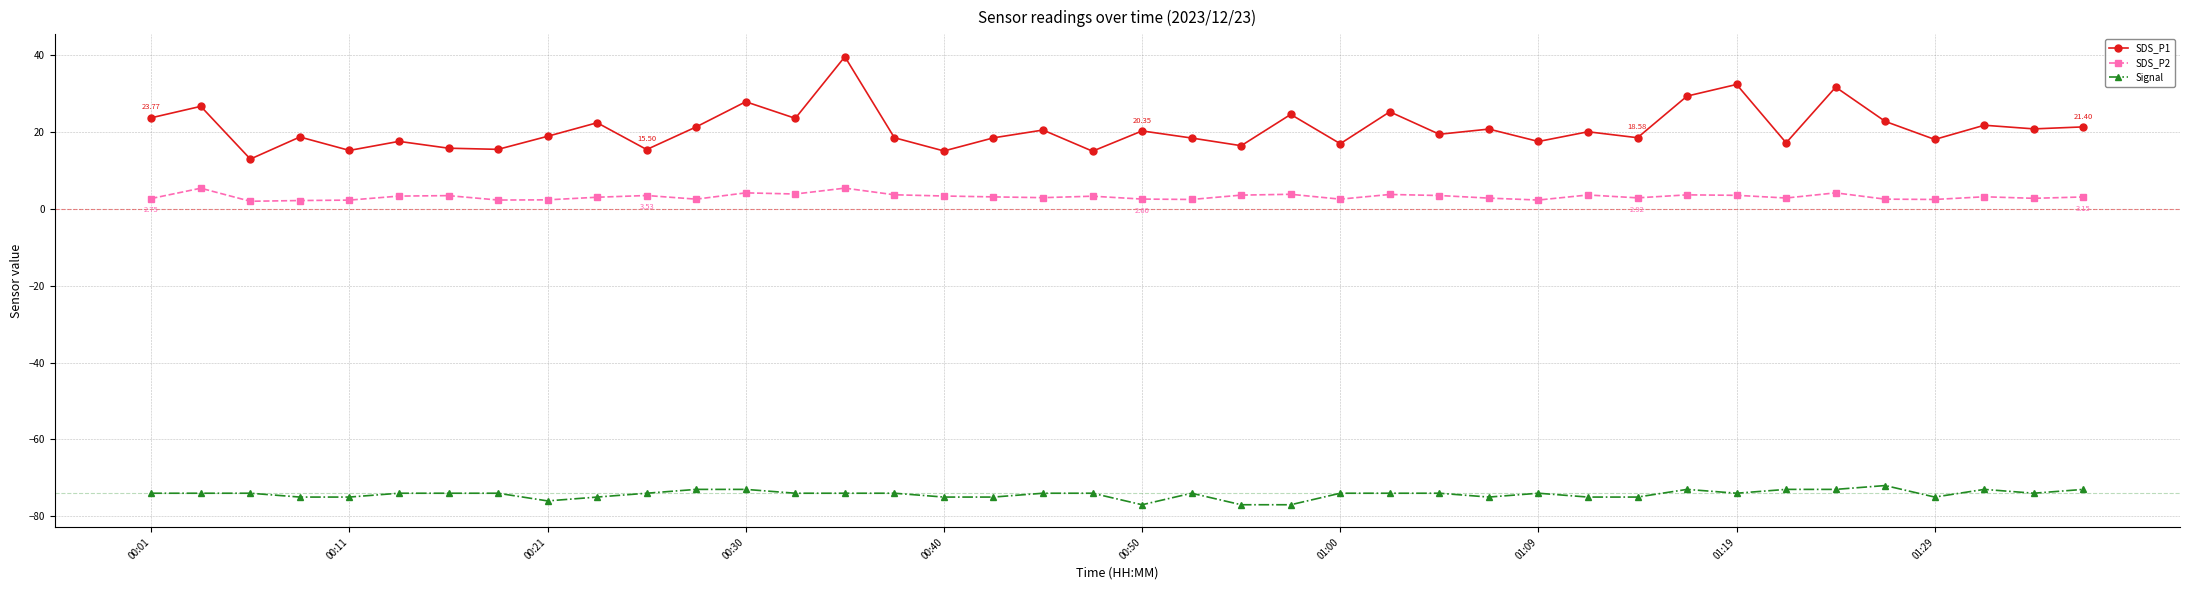

Rank the series by their average value, from highest to lowest.

SDS_P1, SDS_P2, Signal